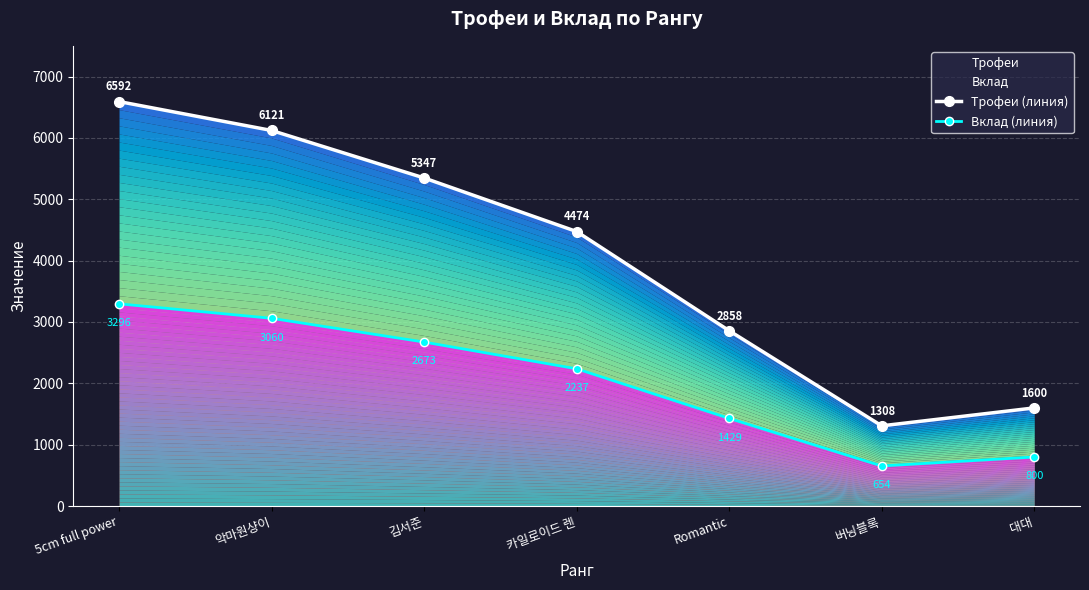

Rank the series by their average value, from lowest to highest.

Вклад (линия), Трофеи (линия)